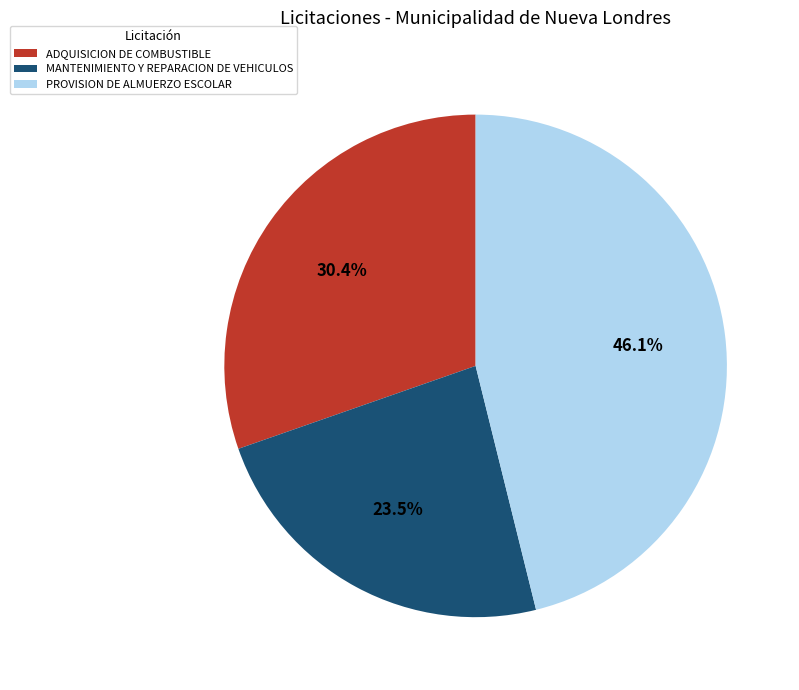

How many slices are in this pie chart?

3